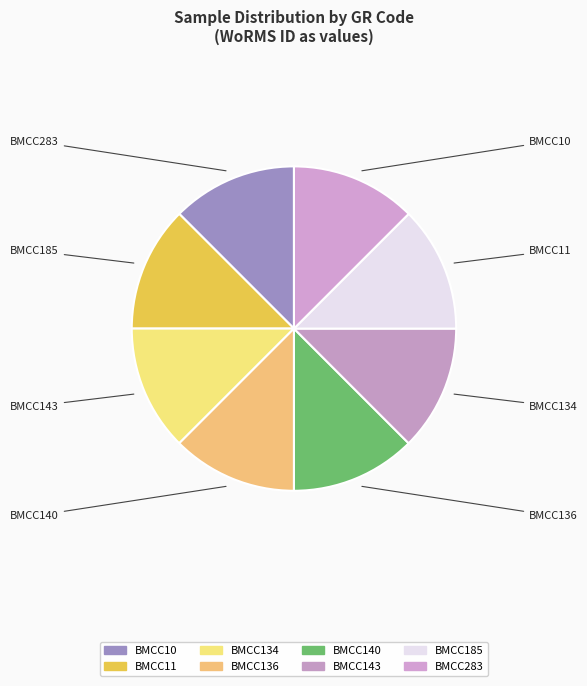

How many slices are in this pie chart?

8